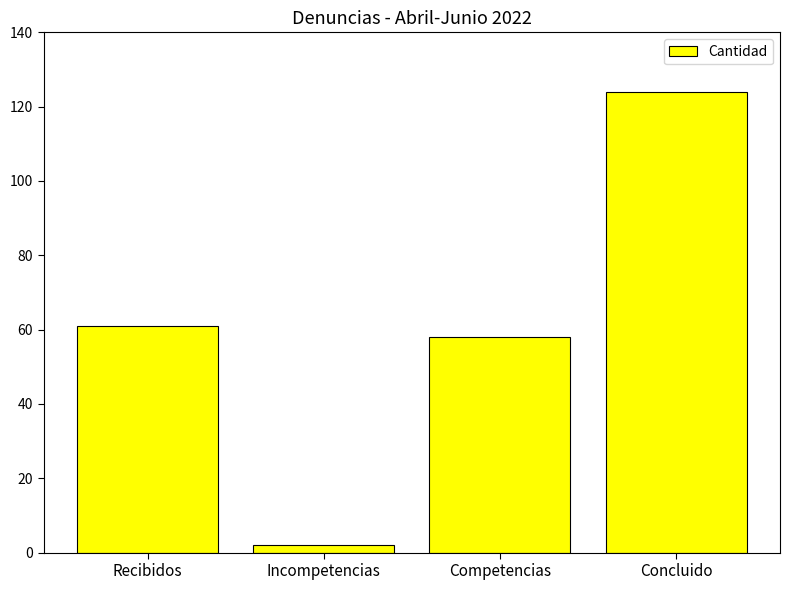

Which category has the lowest value across all series?

Incompetencias